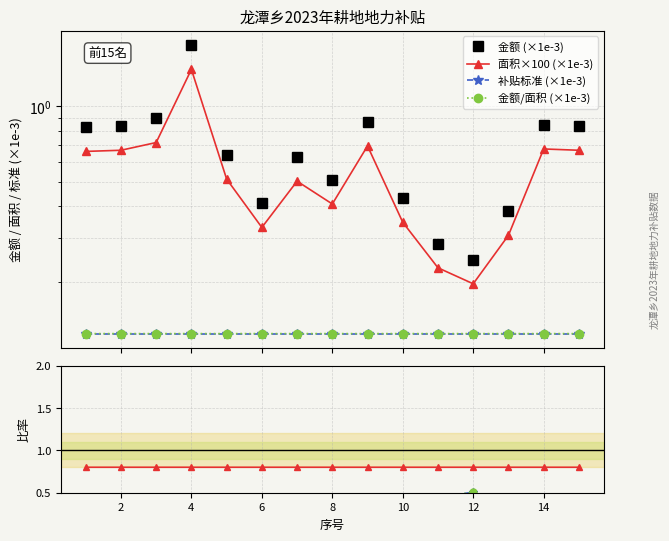

Is this an area chart (filled region under the line)?

No